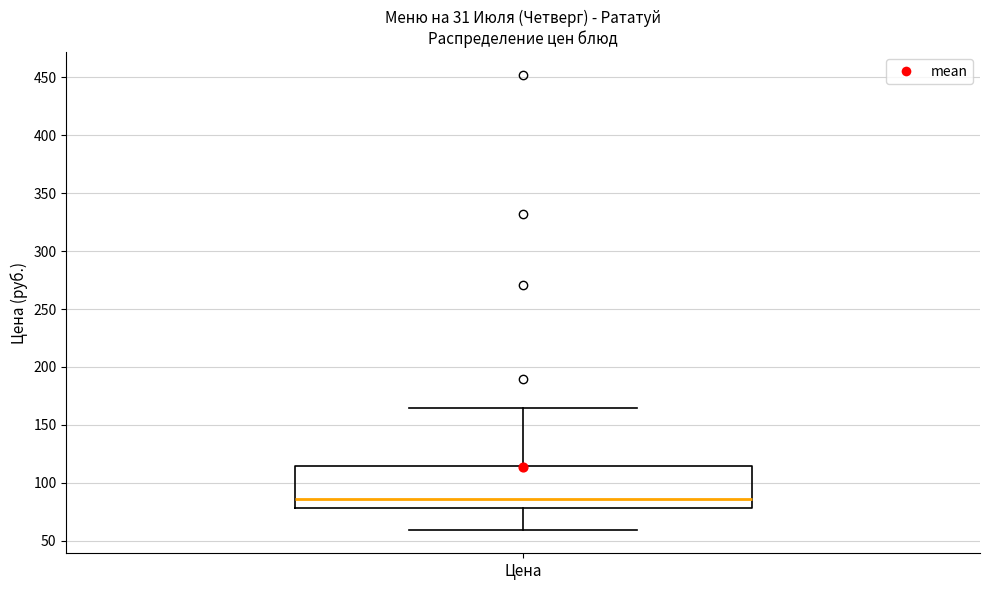

Where is the lower edge of the box for Цена on the y-axis? The values are not printed on the chart, so give them approximately, as read against the axis.

80